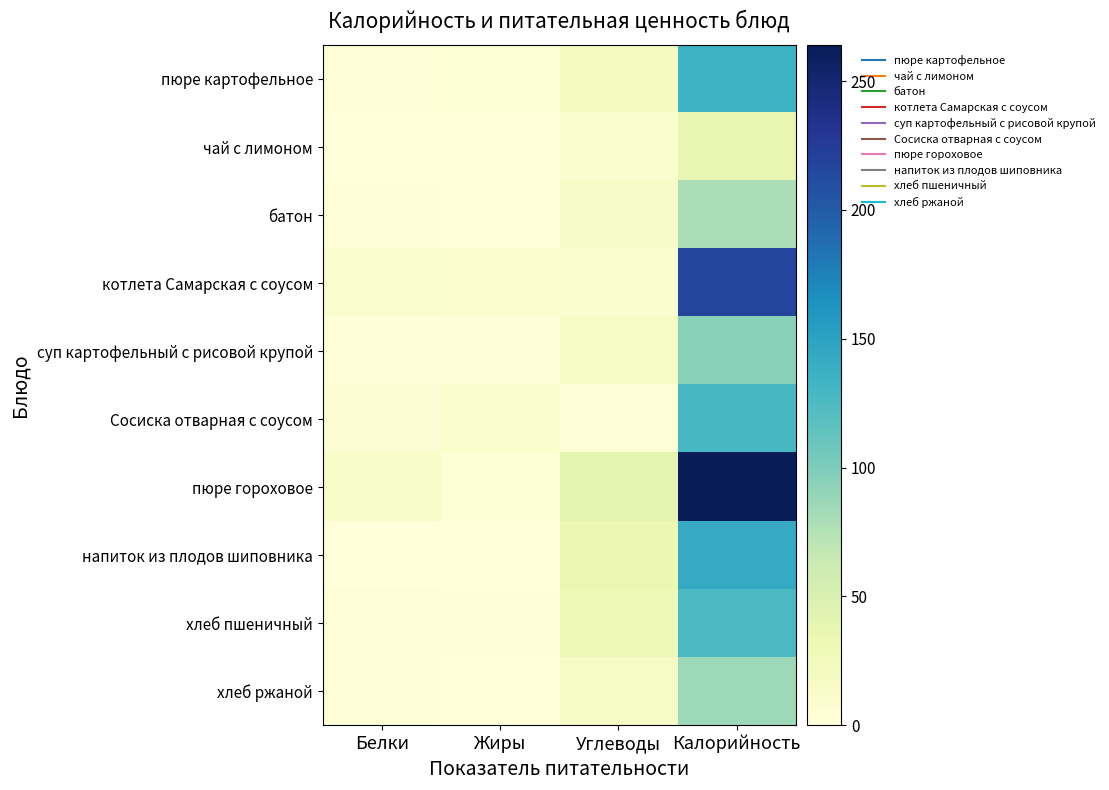

At how many categories does at least one series exceed 80?

1